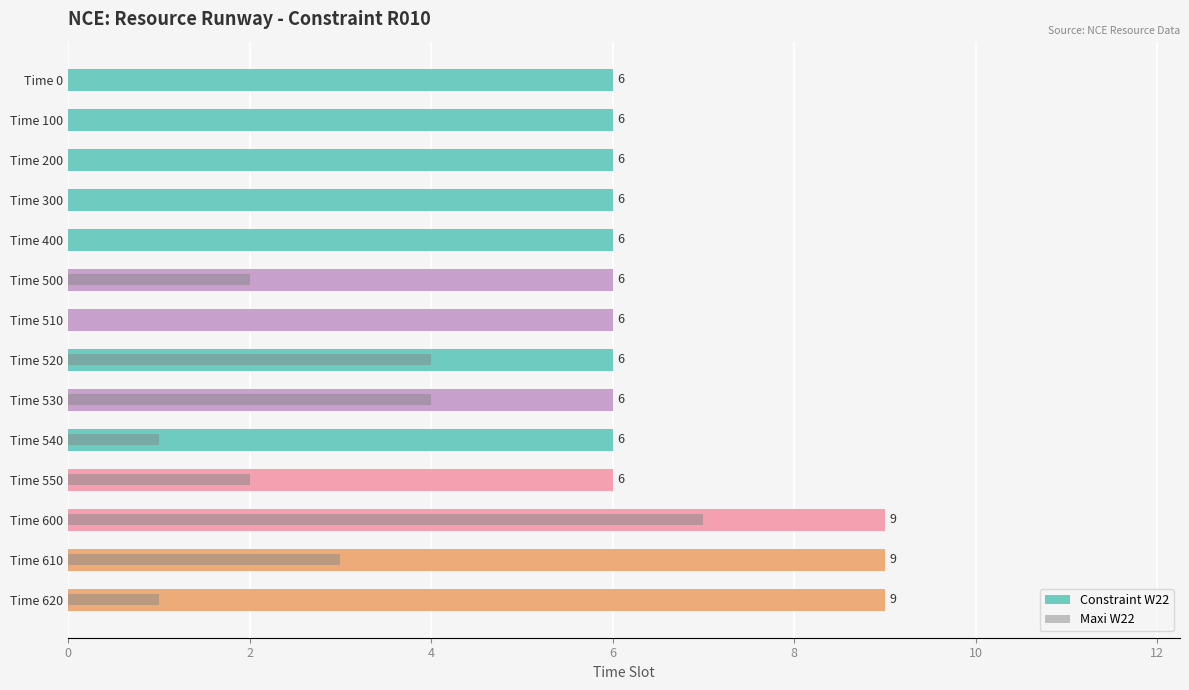

Which series has the largest range (max minus min)?

Maxi W22